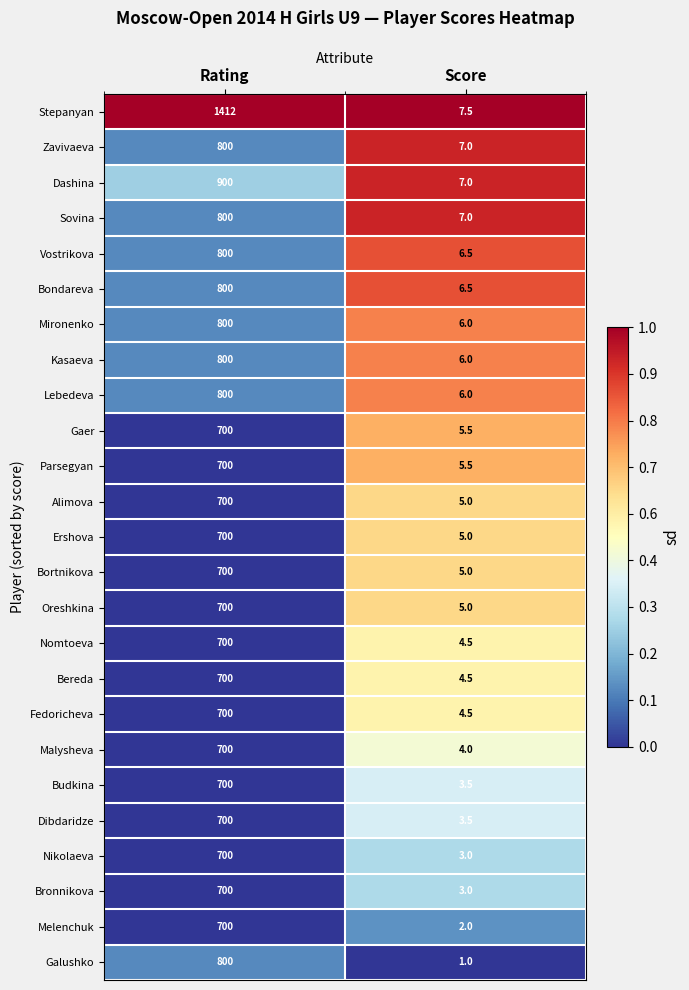

What is the spread (max minus min) of values at Score?

6.5